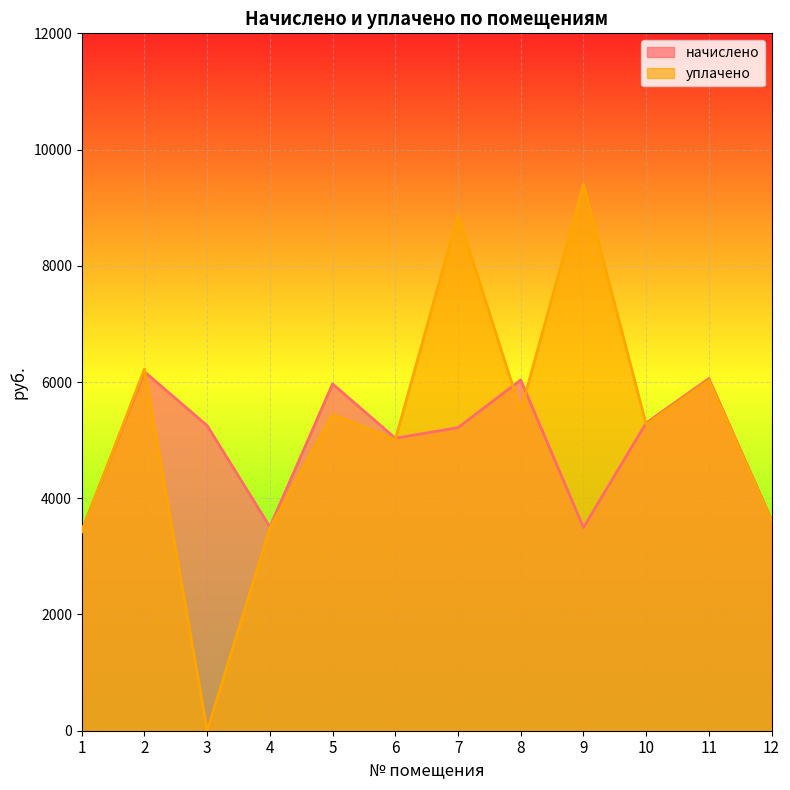

Which category has the lowest value in the уплачено series?

3